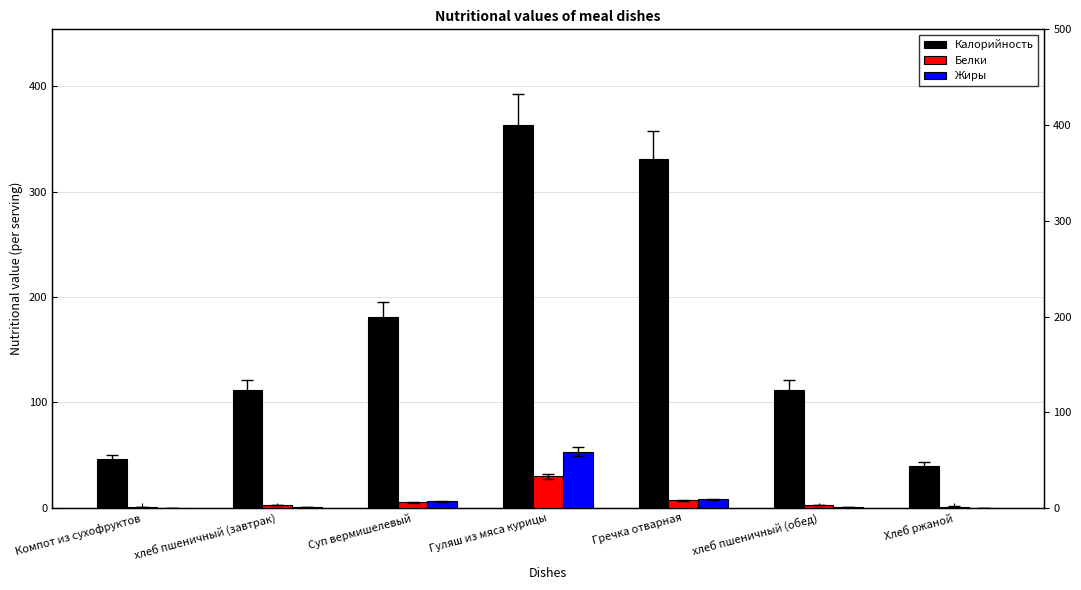

What is the label of the 2nd bar from the right?

хлеб пшеничный (обед)